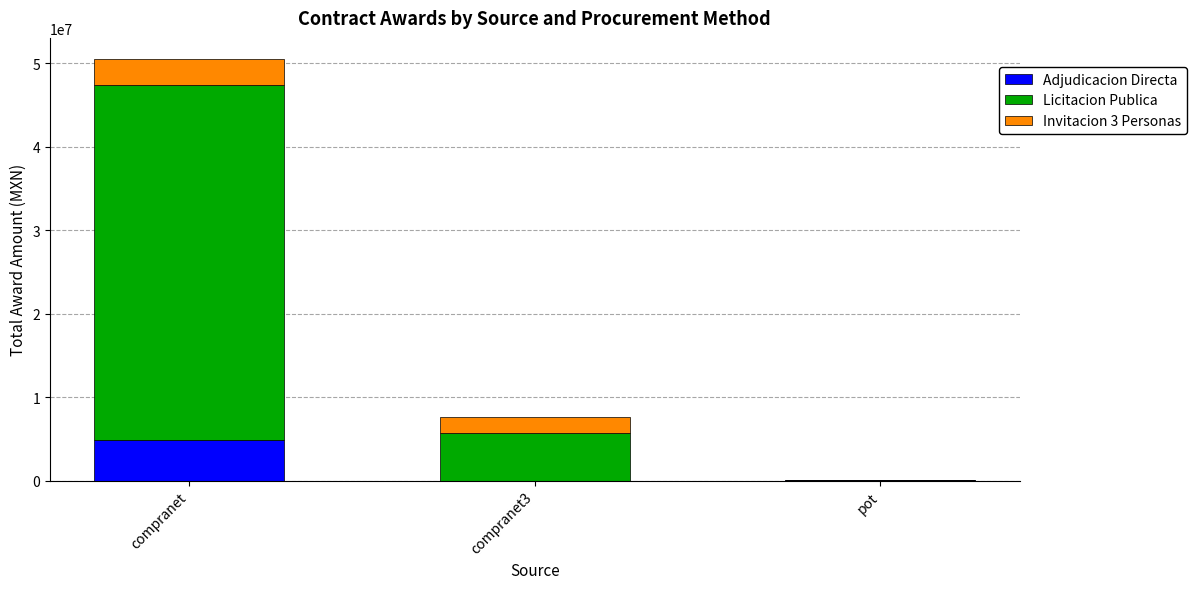

Count the number of categories in the chart.

3